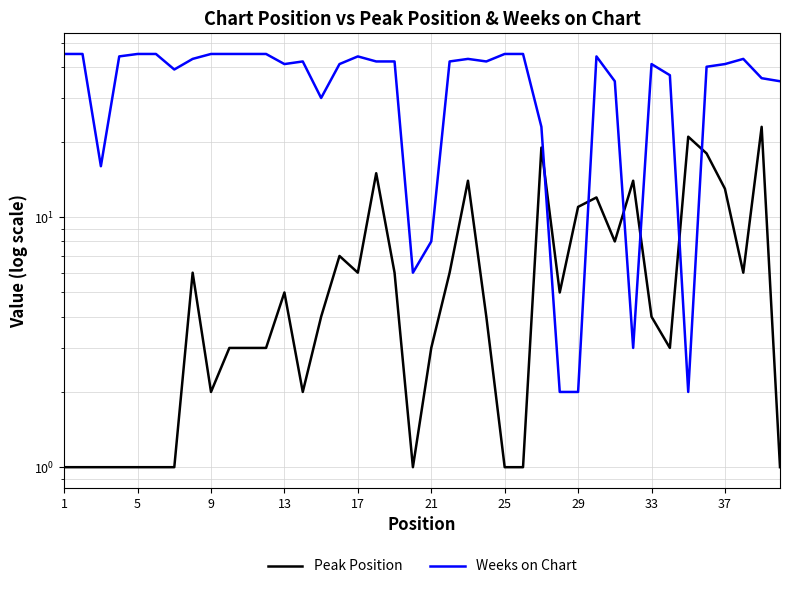

How many times do Peak Position and Weeks on Chart cross each other?

6